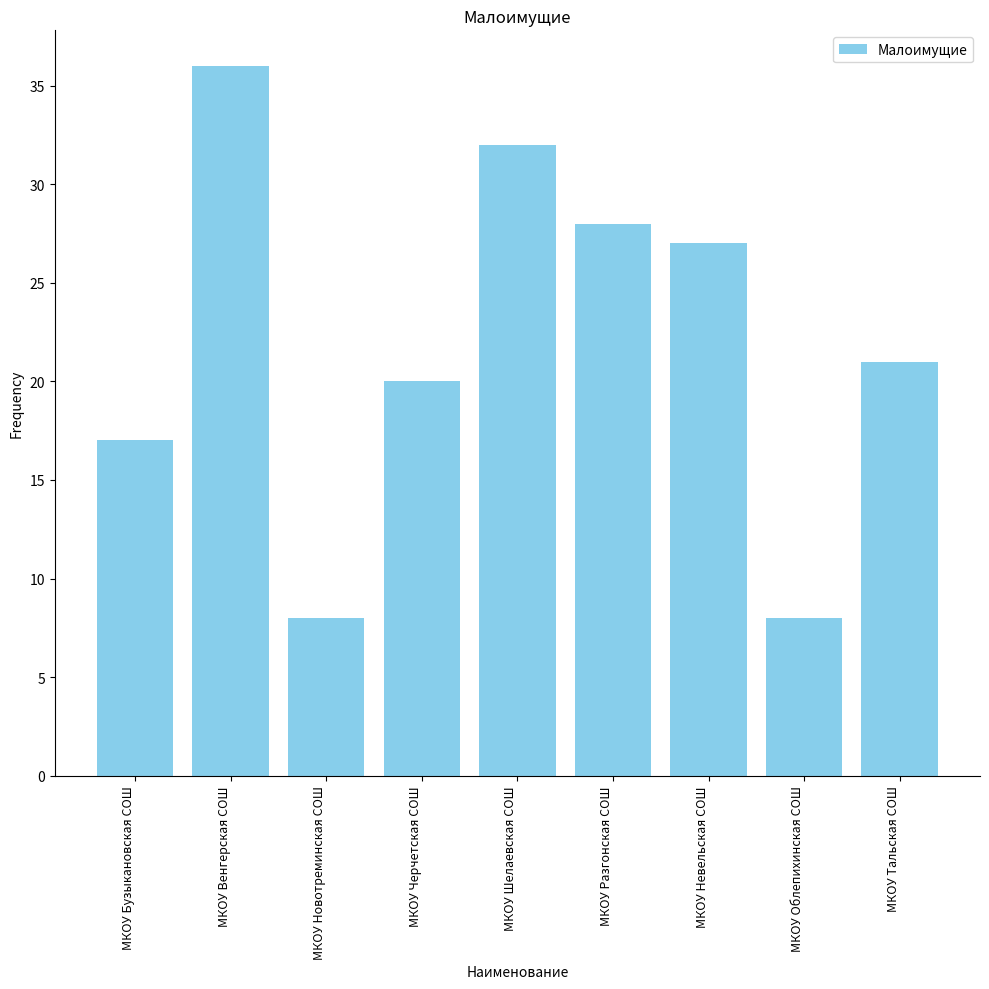

What is the change in value from МКОУ Невельская СОШ to МКОУ Облепихинская СОШ?

-19